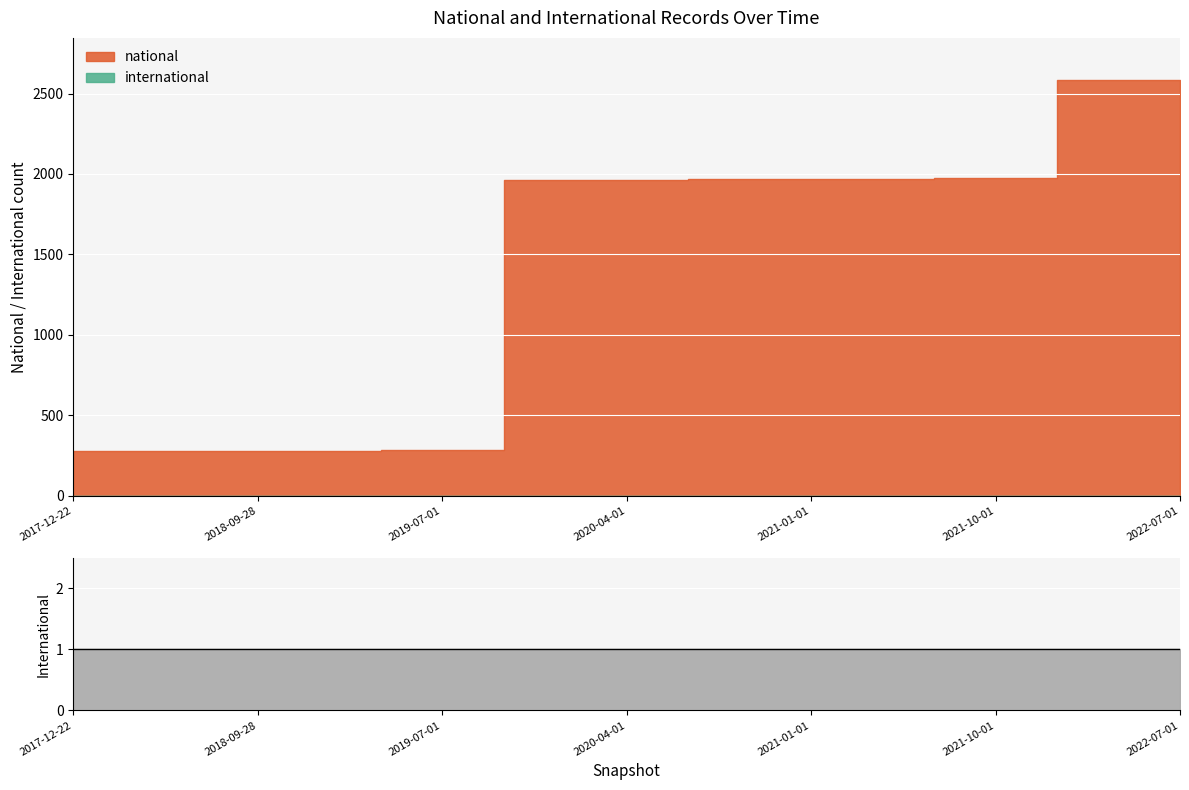

Reading left to right, extract all data points from this chart.

national: 277	277	277	277	277	282	282	1964	1964	1964	1967	1967	1967	1967	1976	1976	2587	2587	2587
international: 1	1	1	1	1	1	1	1	1	1	1	1	1	1	1	1	1	1	1